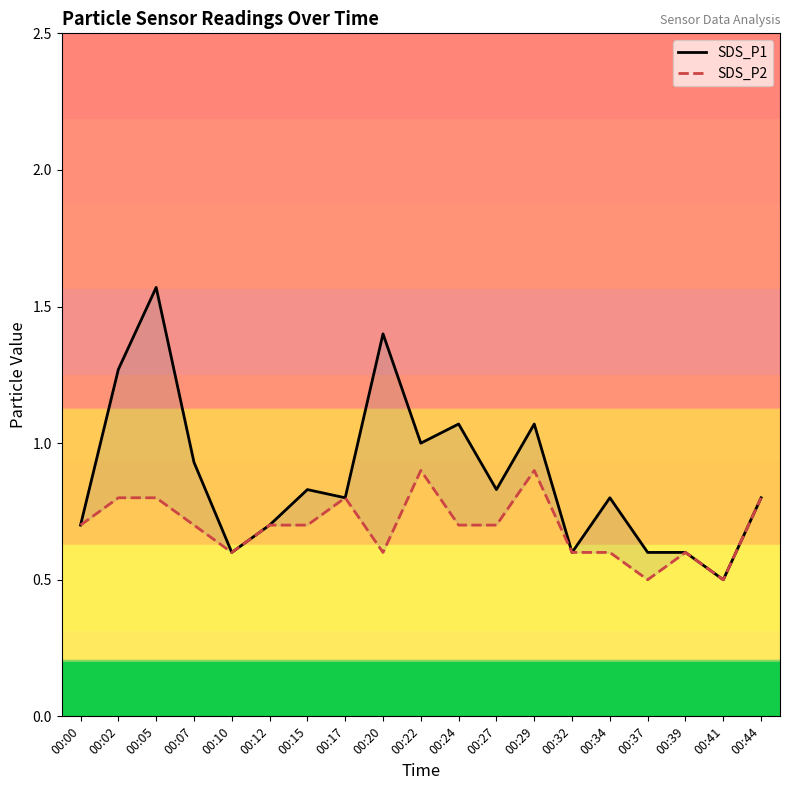

What is the value of the SDS_P2 point at the 13th from the left?

0.9